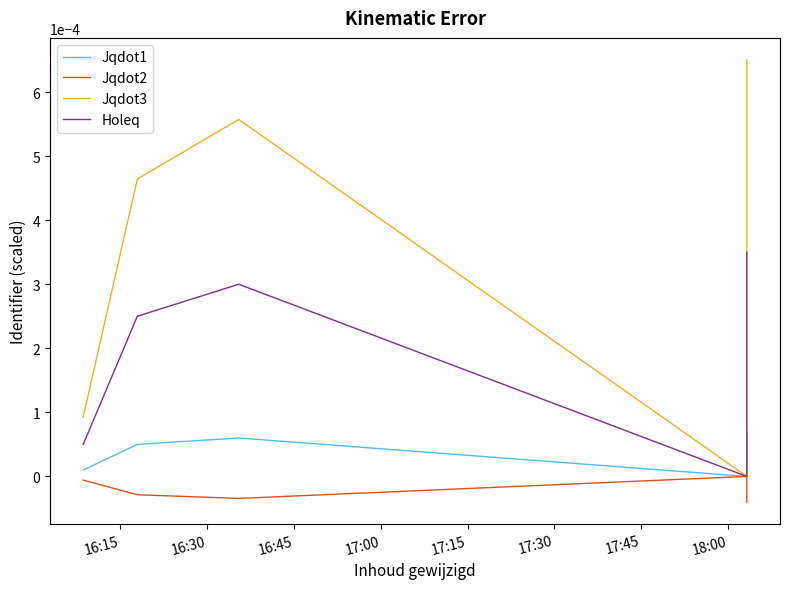

How many Jqdot2 values are between 0 and 1?

1